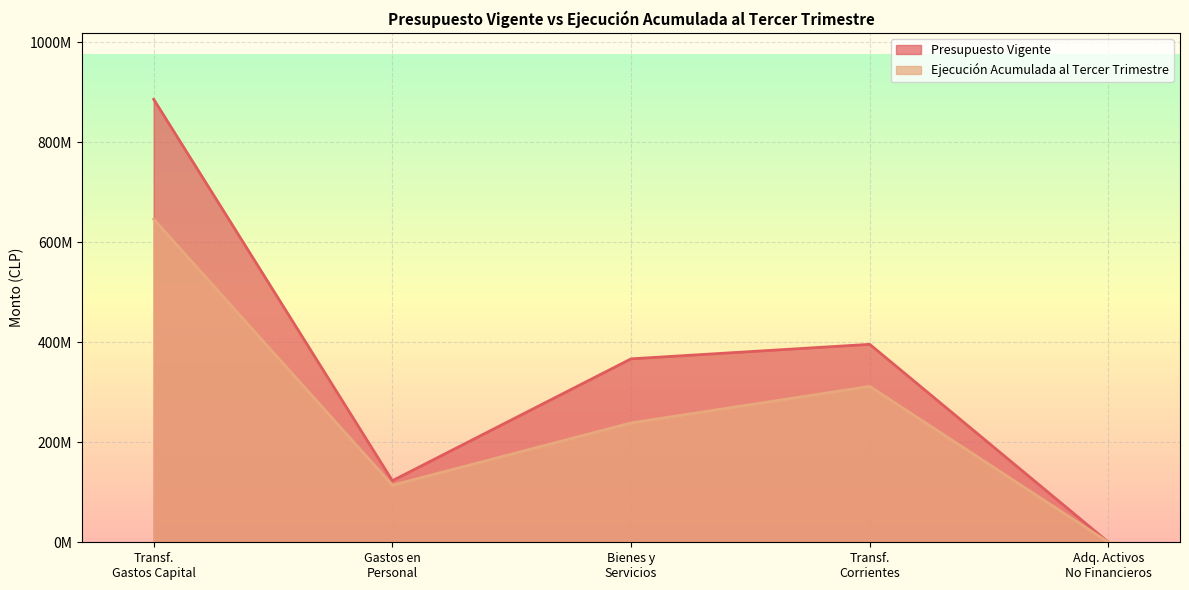

In Presupuesto Vigente, how many points are higher than both neighbors (excluding endpoints)?

1